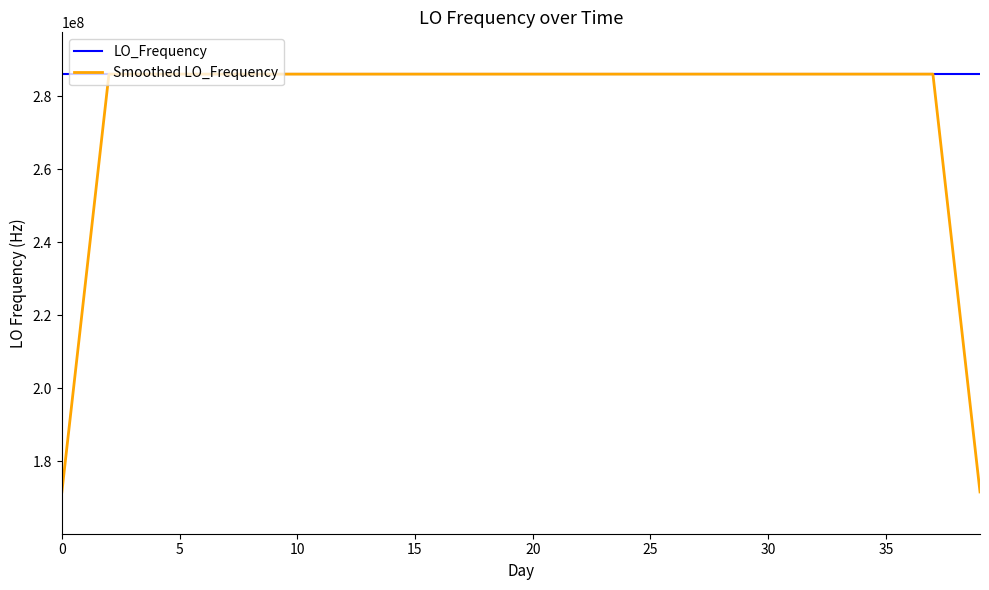

Which series has the largest total across all categories?

LO_Frequency